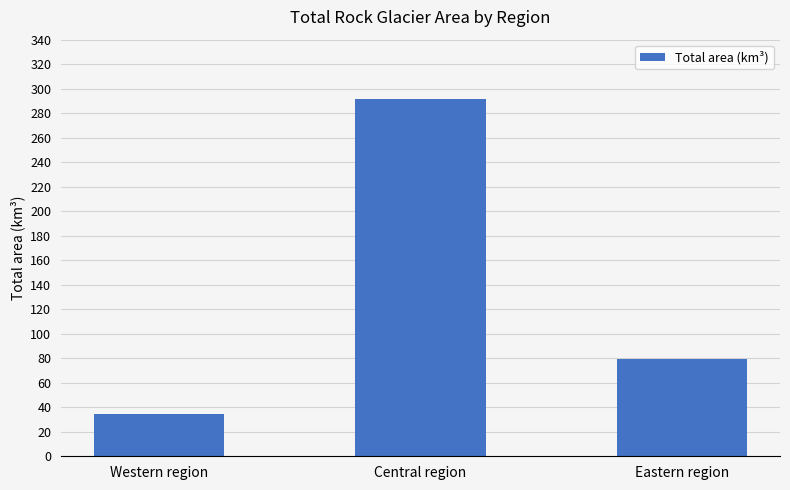

What is the difference between the maximum and minimum values?

257.4